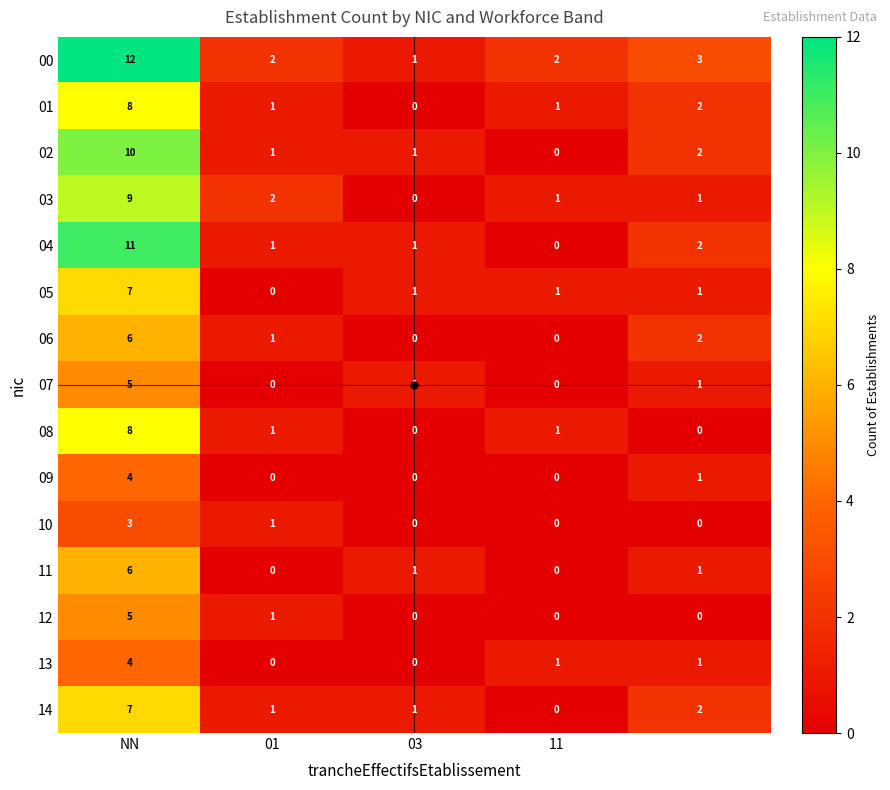

Count the 13 values in the range 0 to 1.

4